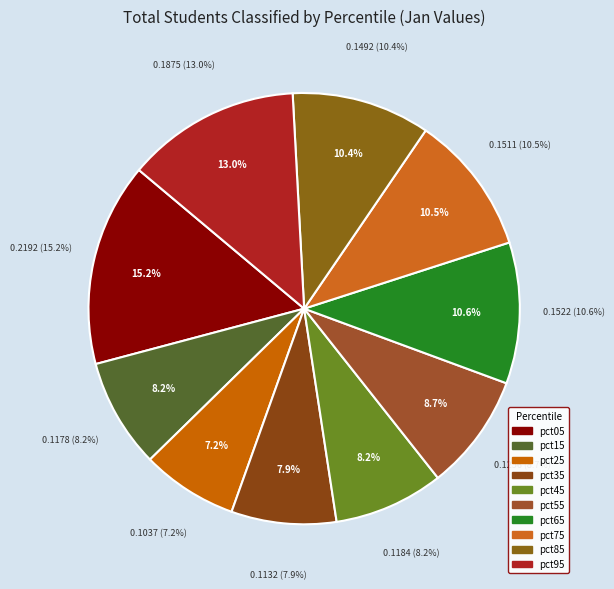

To the nearest percent, what is the average slice percentage?

10%